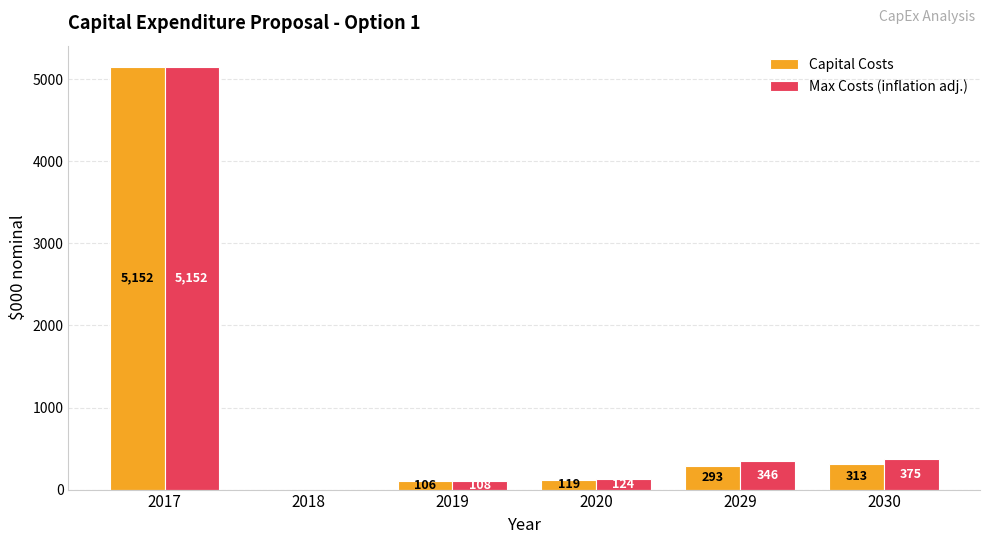

What is the spread (max minus min) of values at 2029?

52.8